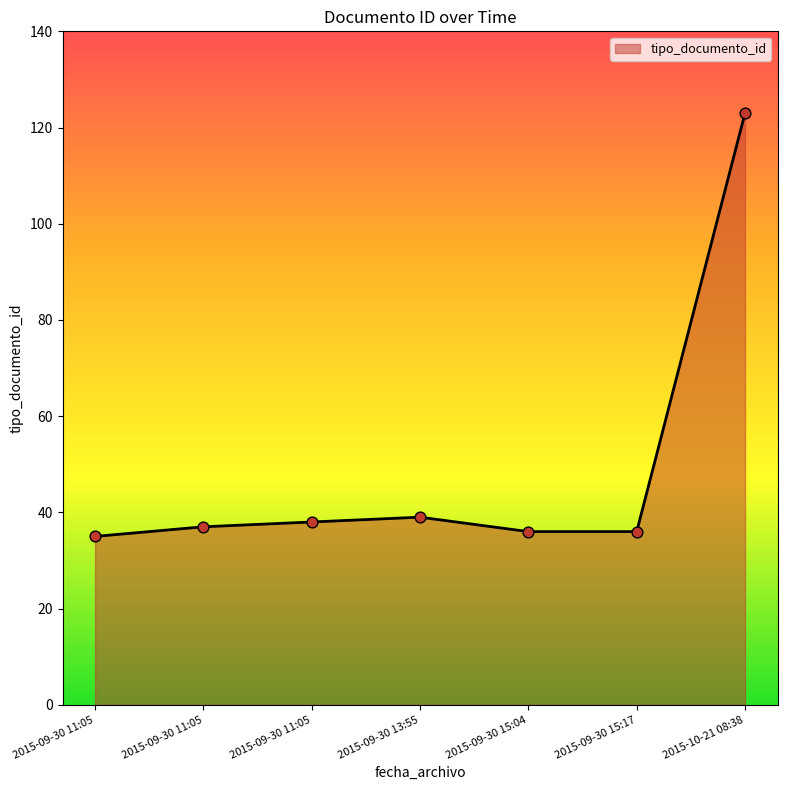

Does the chart have visible grid lines?

No